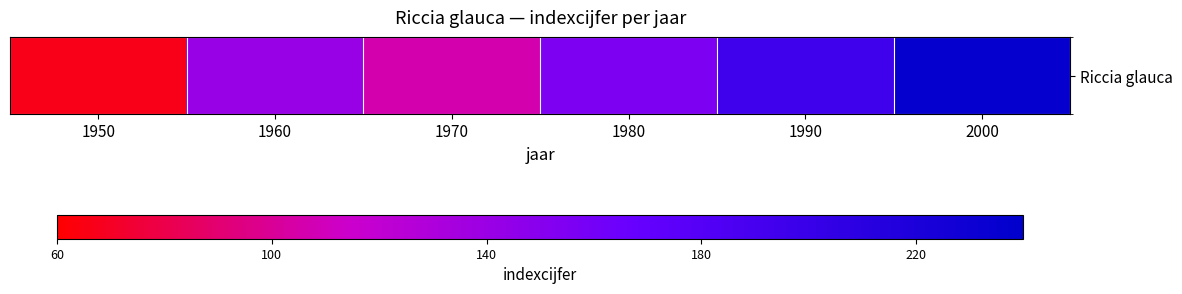

List the labels in order of value, smallest first.

1950, 1970, 1960, 1980, 1990, 2000